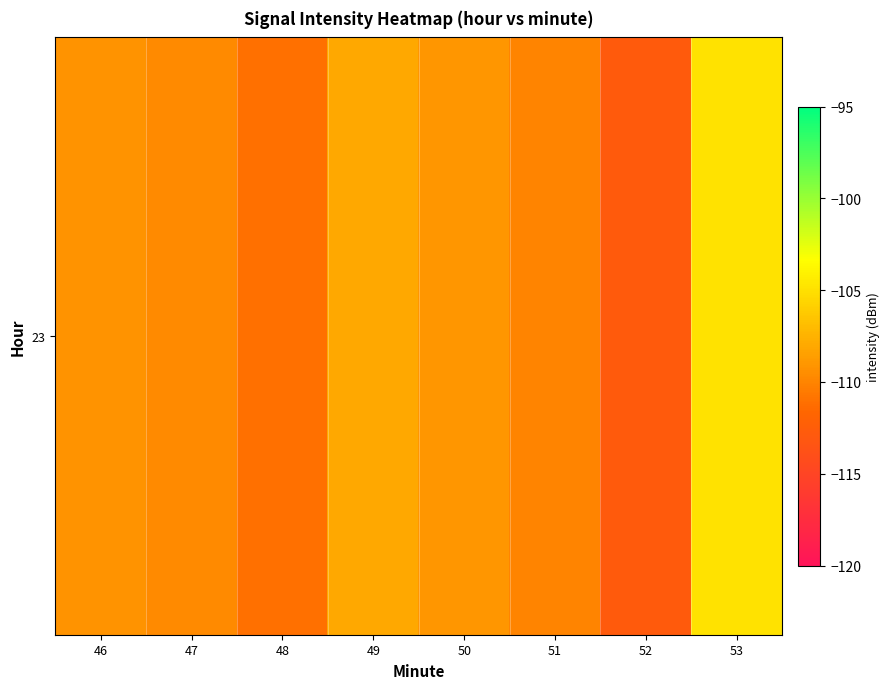

What value does the data have at 51?

-110.0